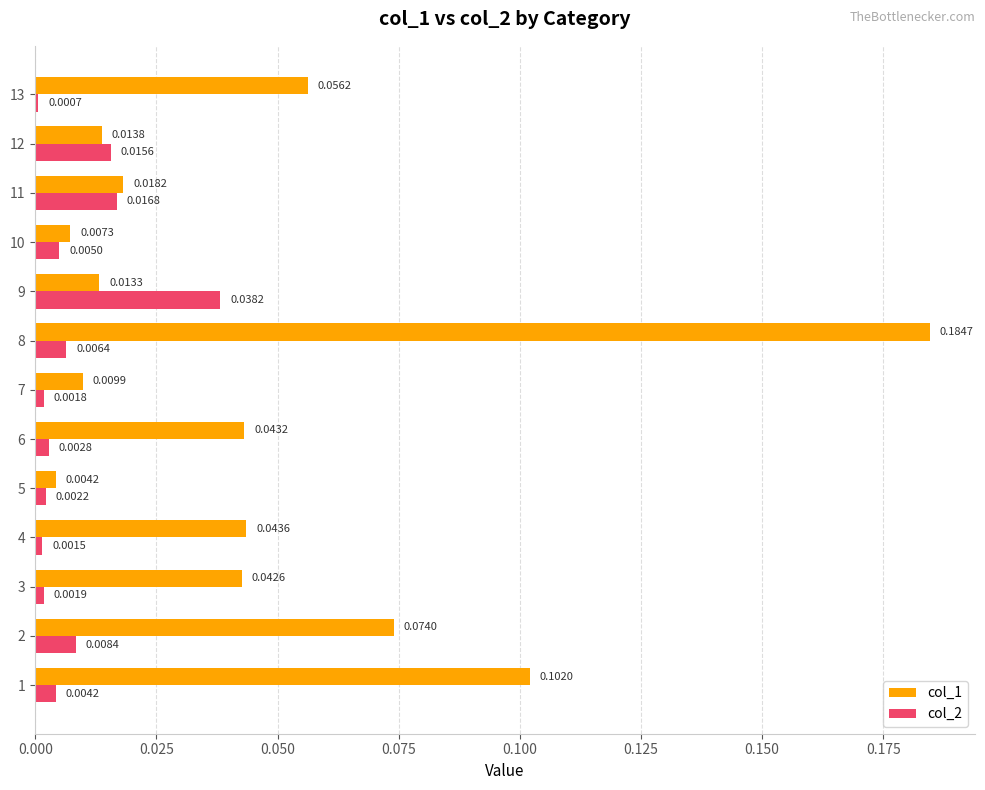

Which series has the largest total across all categories?

col_1